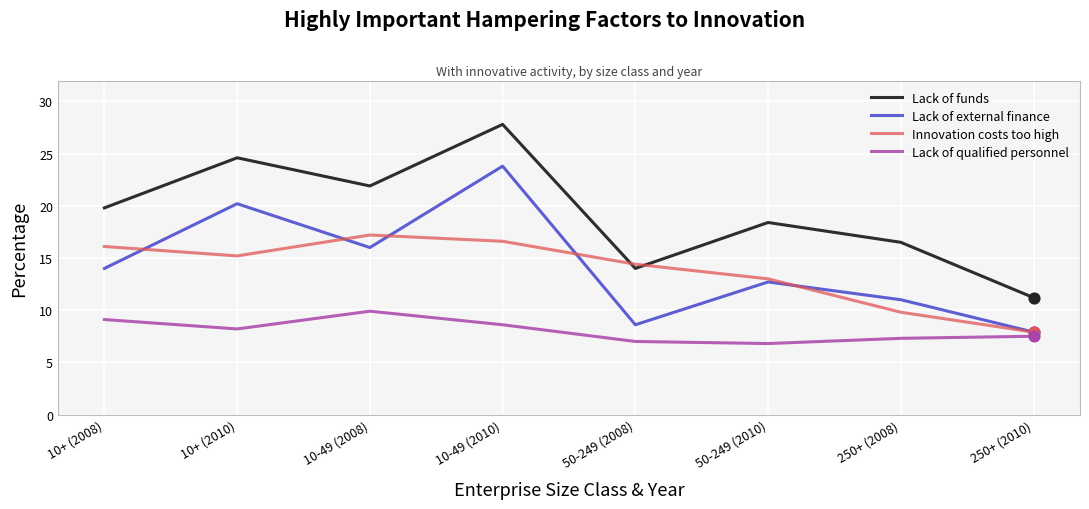

Which series changed the most between 10+ (2010) and 50-249 (2008)?

Lack of external finance